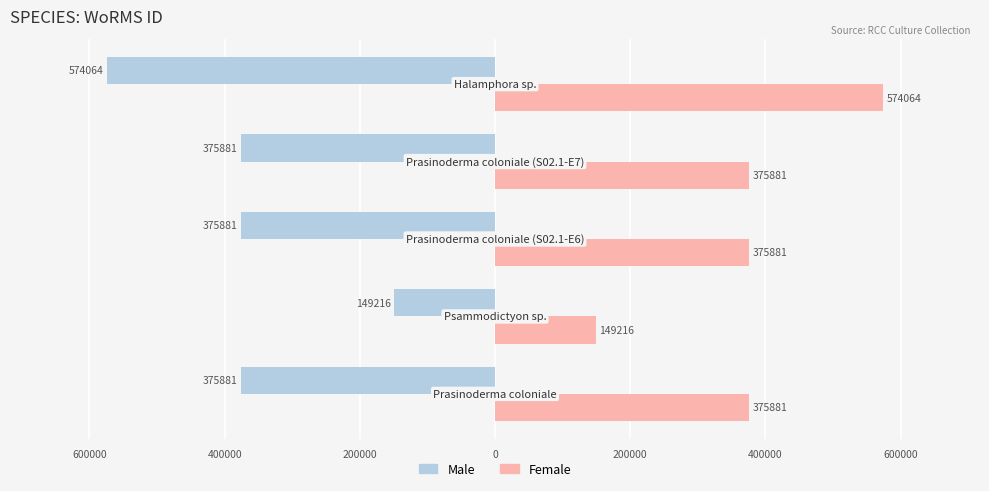

What are all the series names shown in the legend?

Male, Female